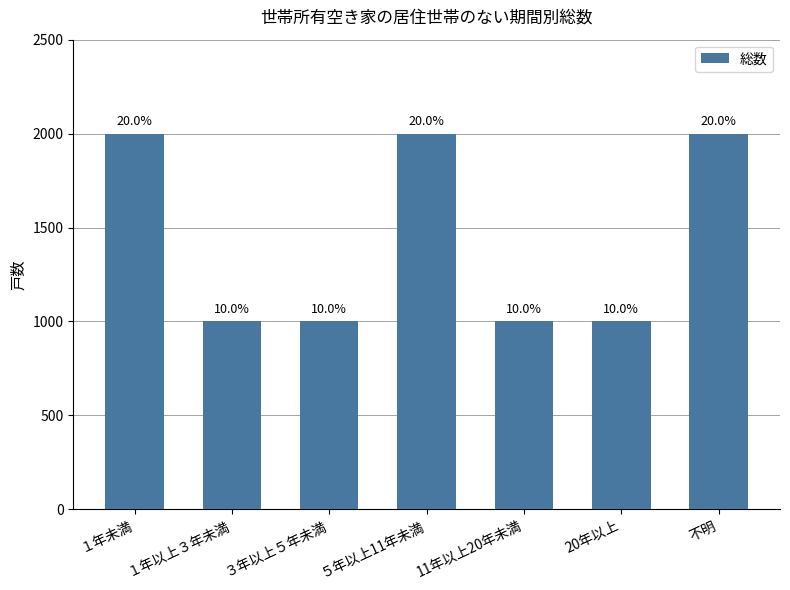

Reading left to right, list all the values displayed in this chart.

１年未満=2000	１年以上３年未満=1000	３年以上５年未満=1000	５年以上11年未満=2000	11年以上20年未満=1000	20年以上=1000	不明=2000